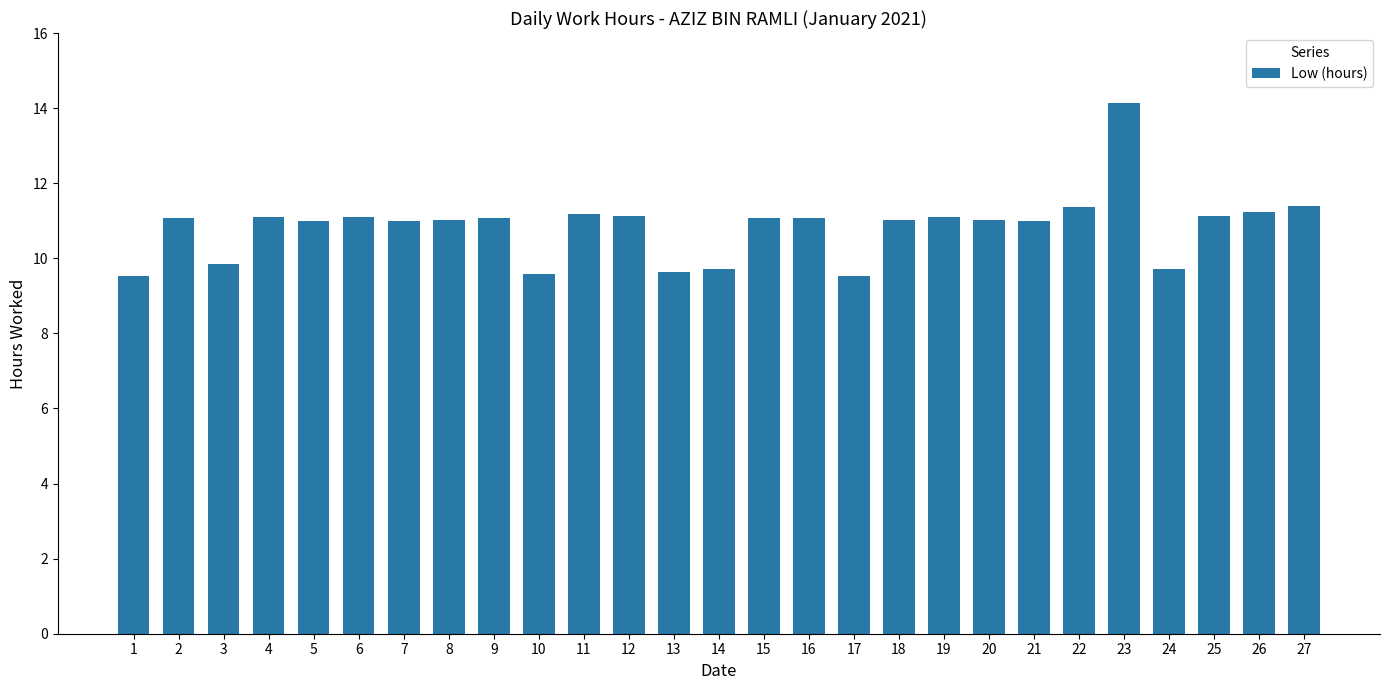

What is the approximate value at 1?

9.5